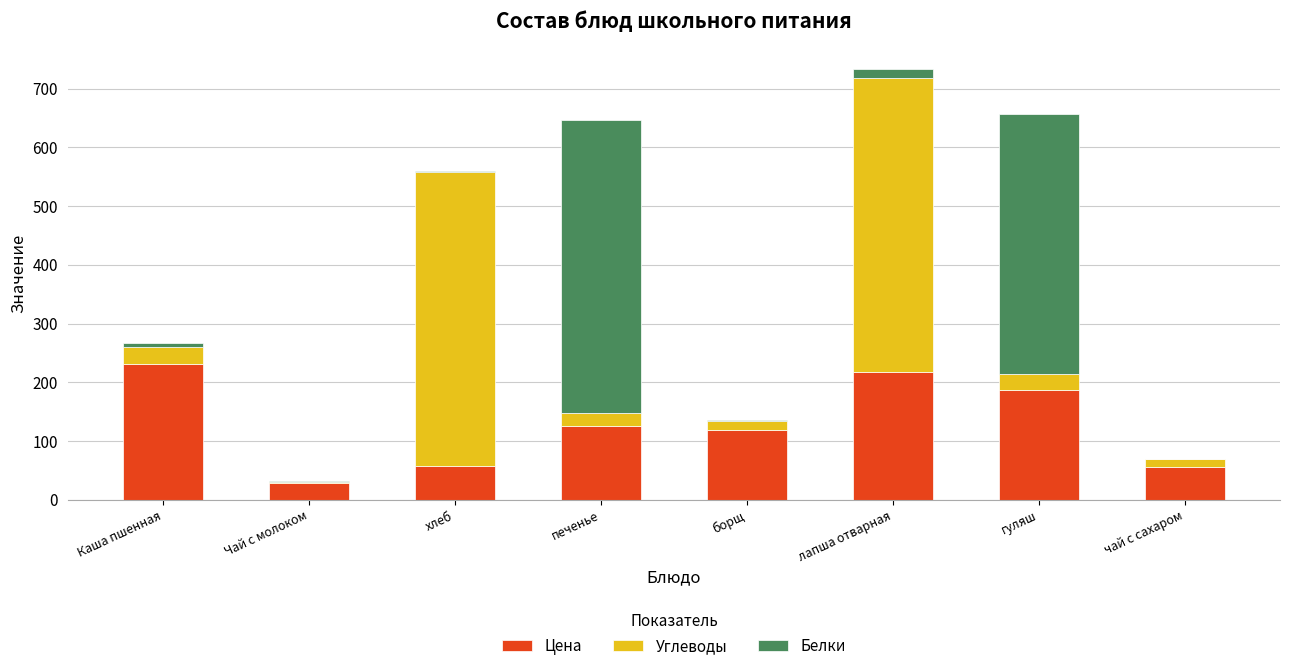

How many categories are shown in the chart?

8